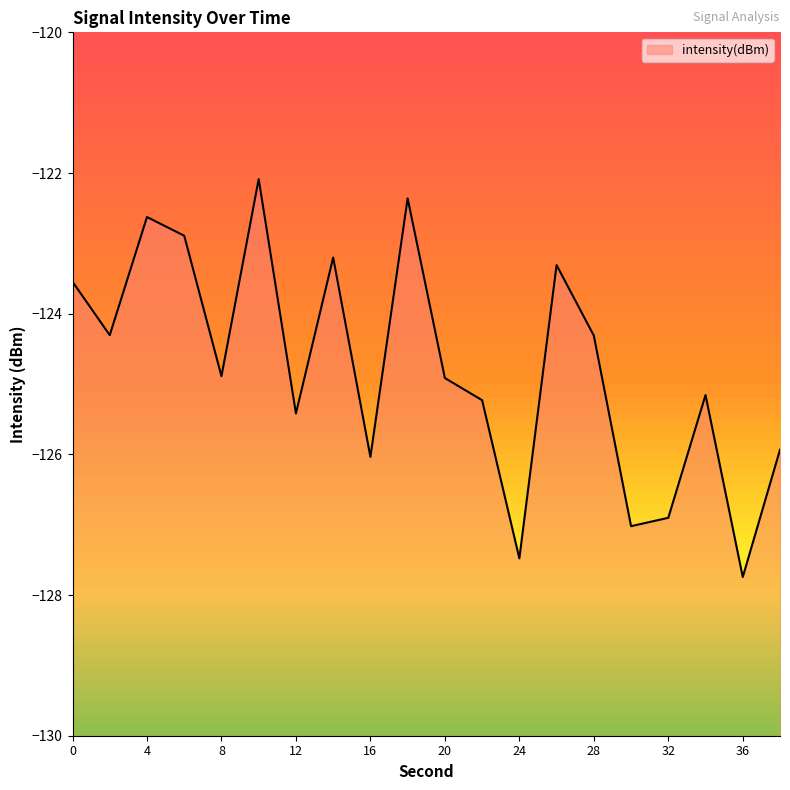

The value at 16 is -126.0. True or false?

True